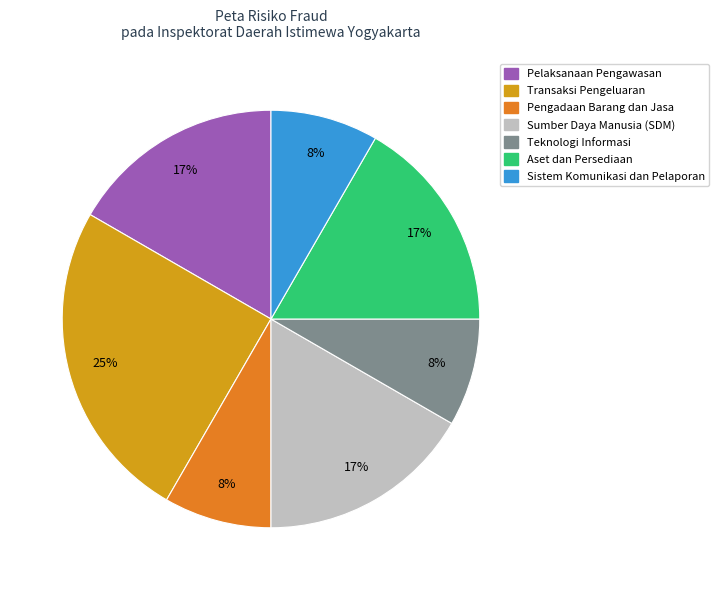

Between Transaksi Pengeluaran and Teknologi Informasi, which is larger?

Transaksi Pengeluaran